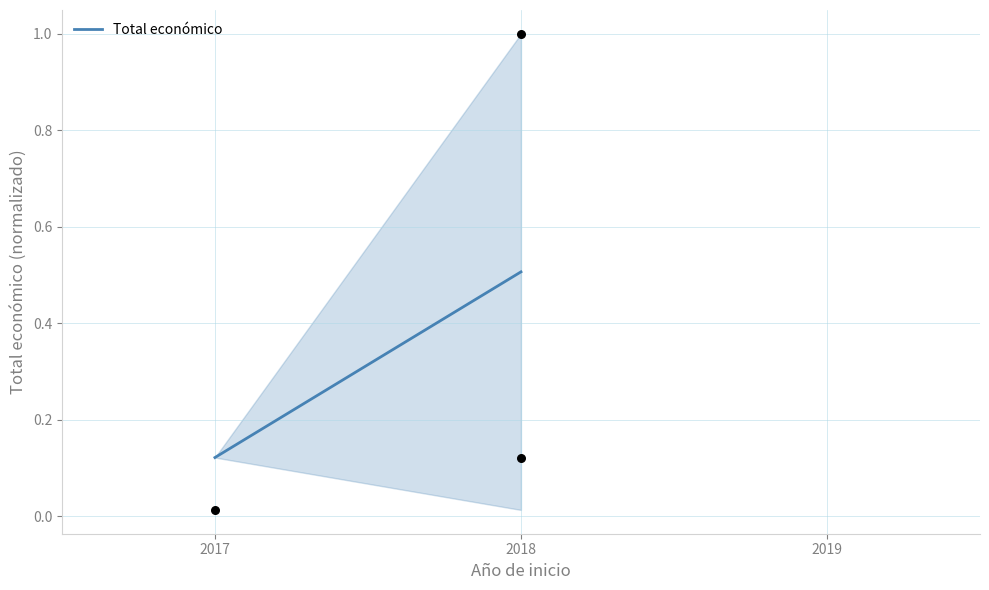

What is the range of Y values (max minus min)?

1.0